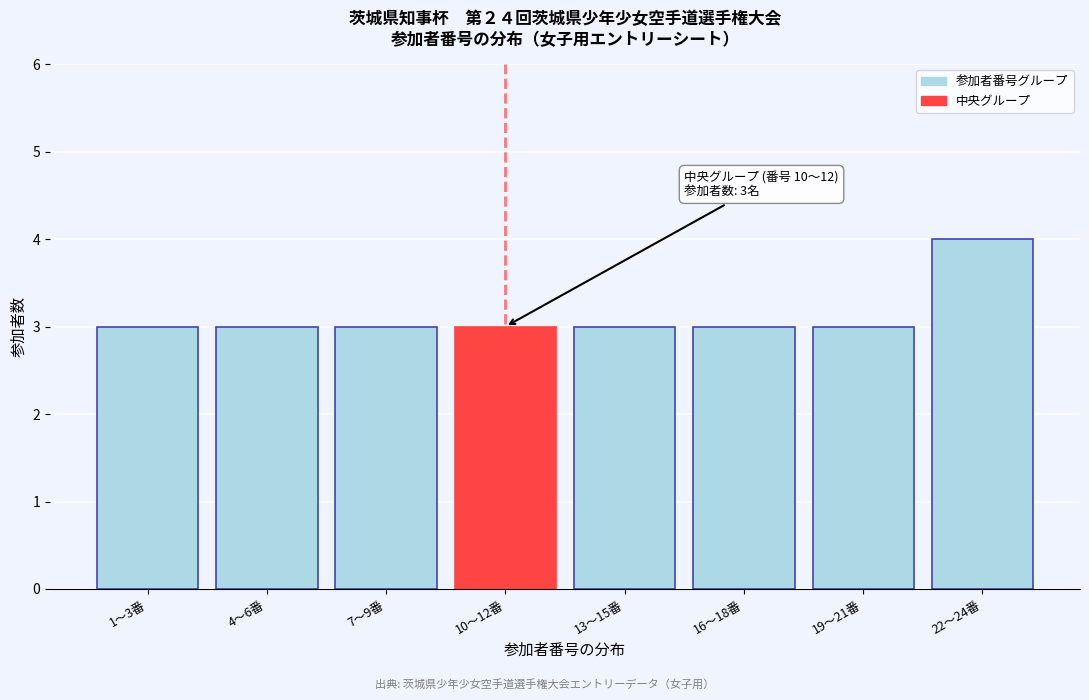

Reading left to right, what are all the values shown in this chart?

1〜3番=3	4〜6番=3	7〜9番=3	10〜12番=3	13〜15番=3	16〜18番=3	19〜21番=3	22〜24番=4